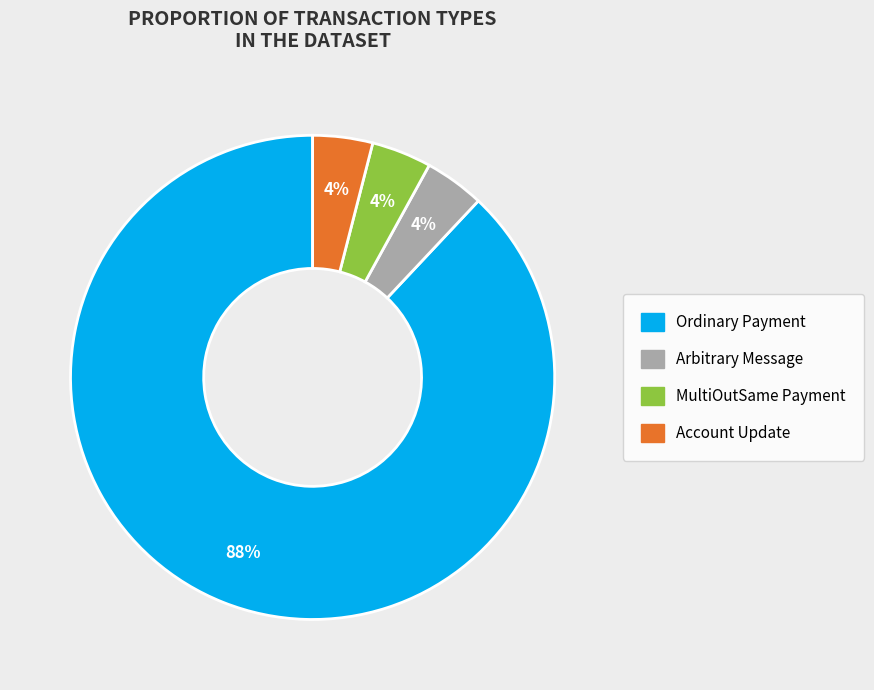

Count the number of slices in the pie.

4